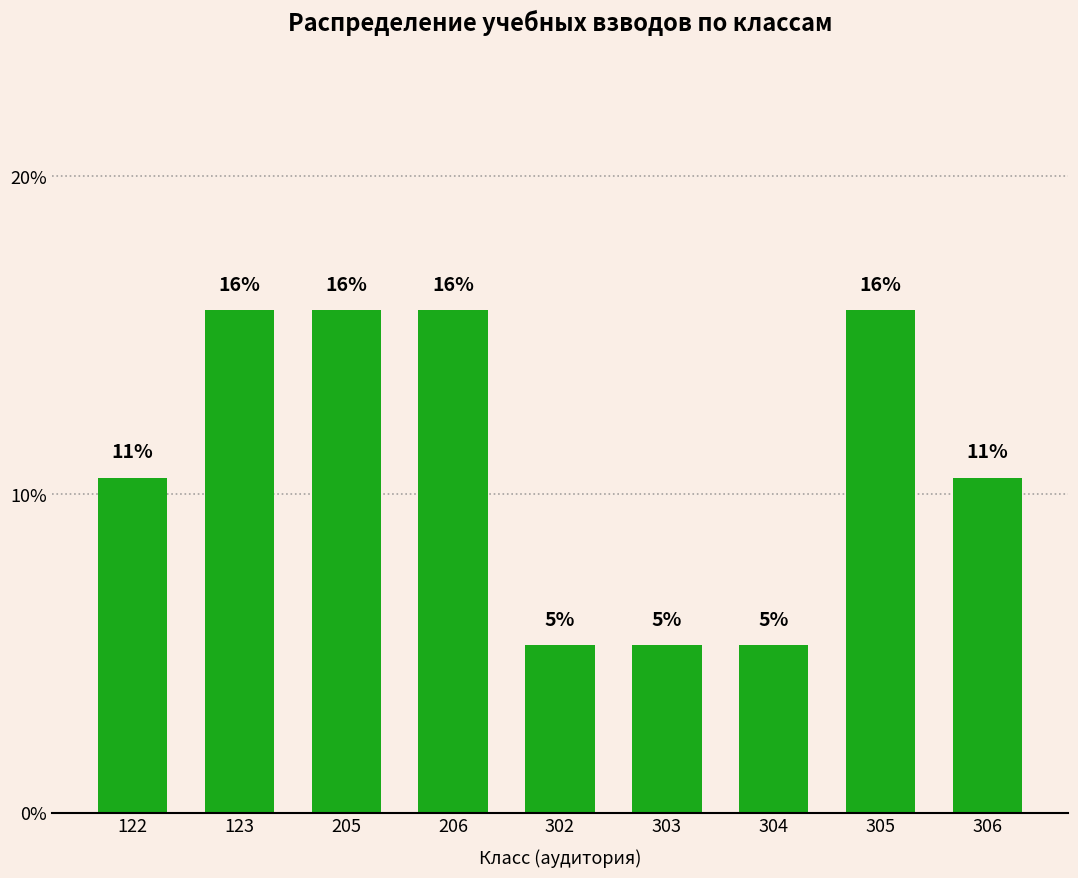

What is the greatest value displayed?

15.8